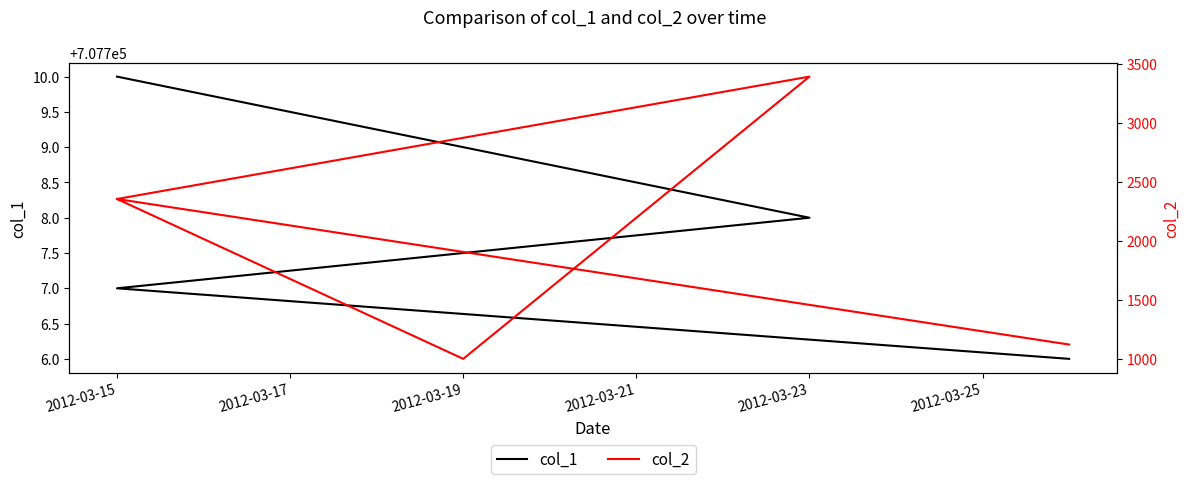

What is the average value of the col_2 series?

2045